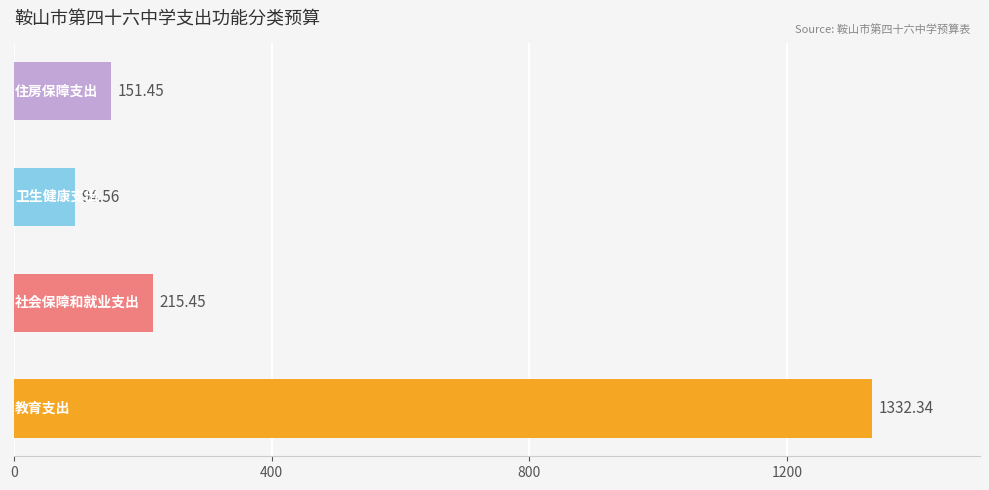

Count the number of data series in this chart.

1